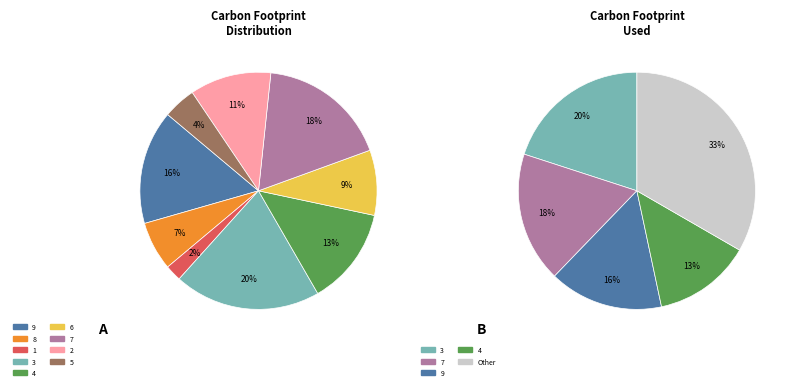

Which has a higher value, 8 or 1?

8